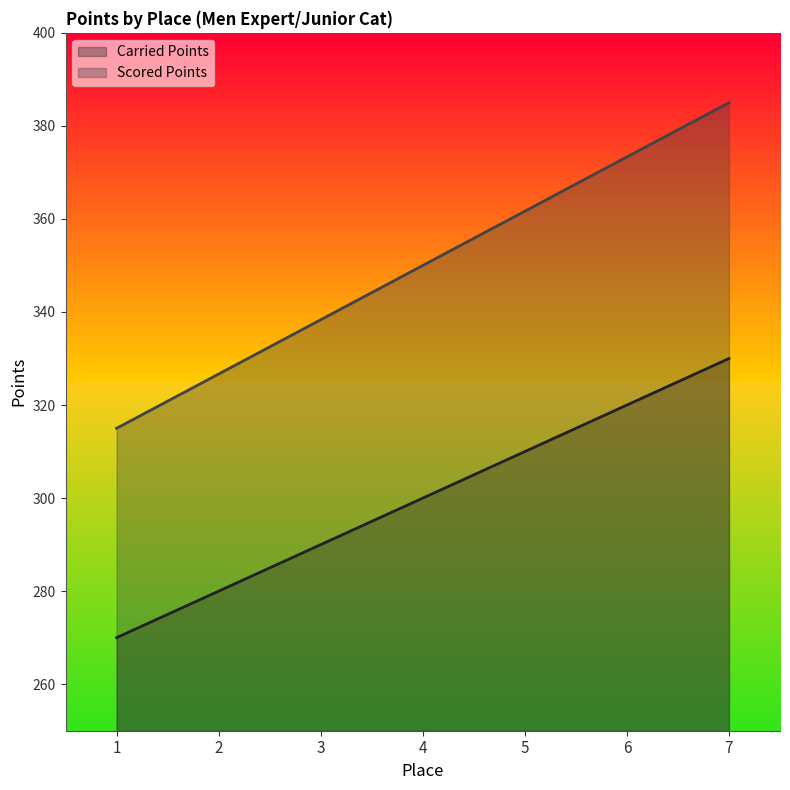

What is the highest value of the Scored Points series?

385.0